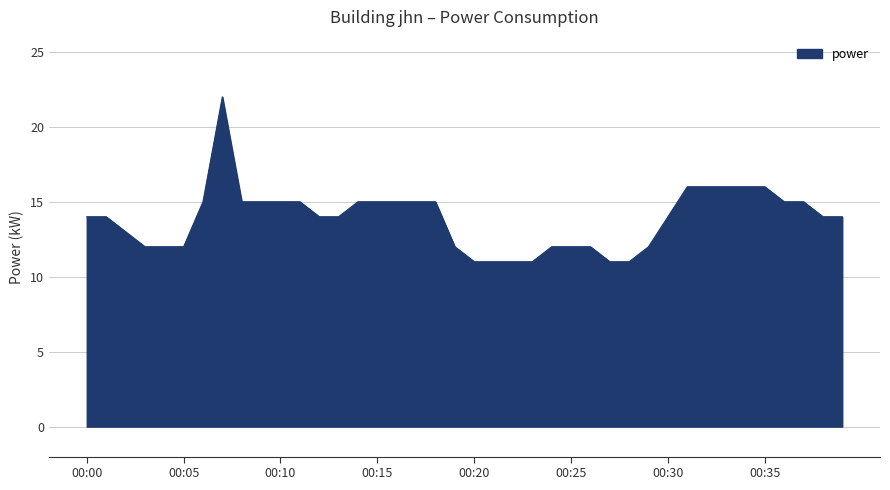

What is the difference between the maximum and minimum values?

11